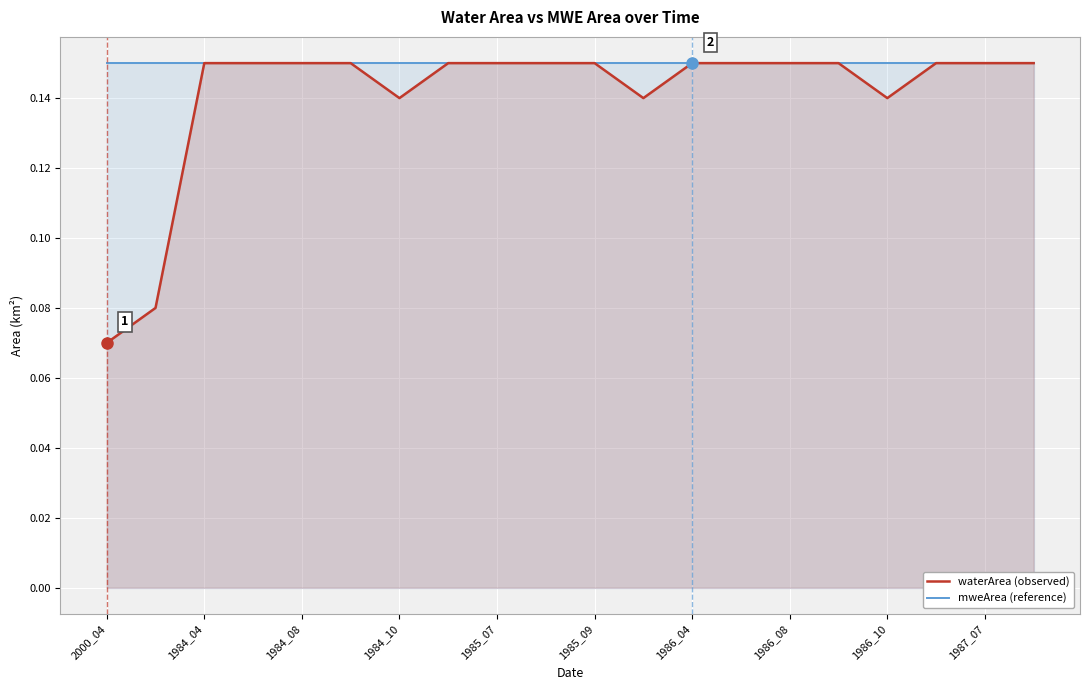

The waterArea (observed) series shows 0.2 at 1986_08. True or false?

False